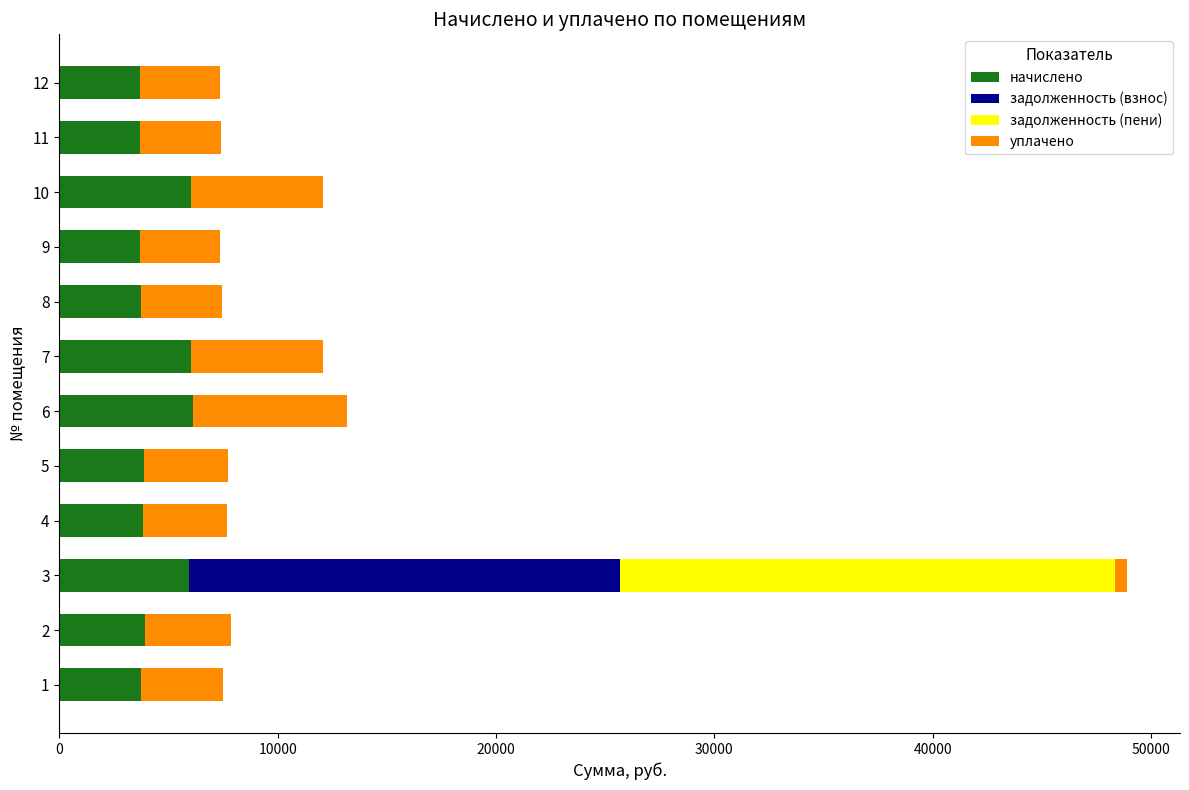

At which category is the sum across all series the highest?

3